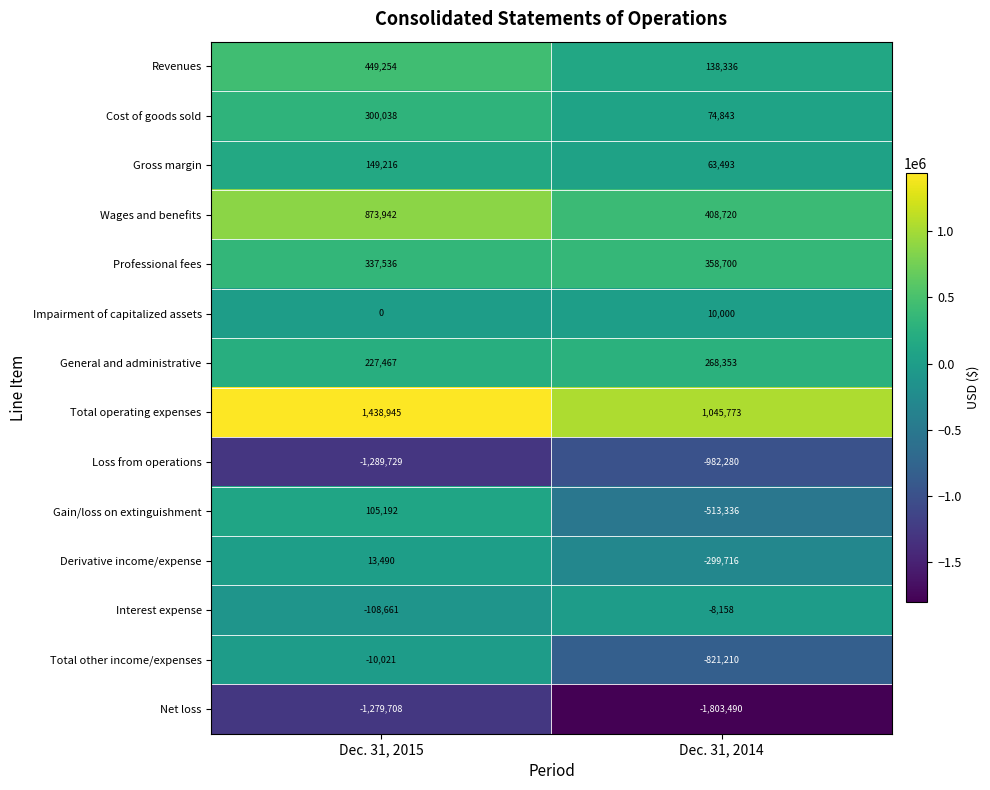

Reading left to right, what are all the values shown in this chart?

Revenues: 449254	138336
Cost of goods sold: 300038	74843
Gross margin: 149216	63493
Wages and benefits: 873942	408720
Professional fees: 337536	358700
Impairment of capitalized assets: 0	10000
General and administrative: 227467	268353
Total operating expenses: 1438945	1045773
Loss from operations: -1289729	-982280
Gain/loss on extinguishment: 105192	-513336
Derivative income/expense: 13490	-299716
Interest expense: -108661	-8158
Total other income/expenses: -10021	-821210
Net loss: -1279708	-1803490